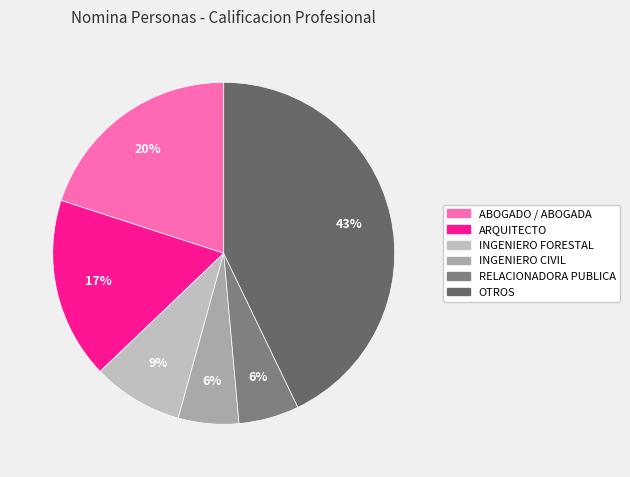

Is it true that OTROS is 57% of the pie?

False